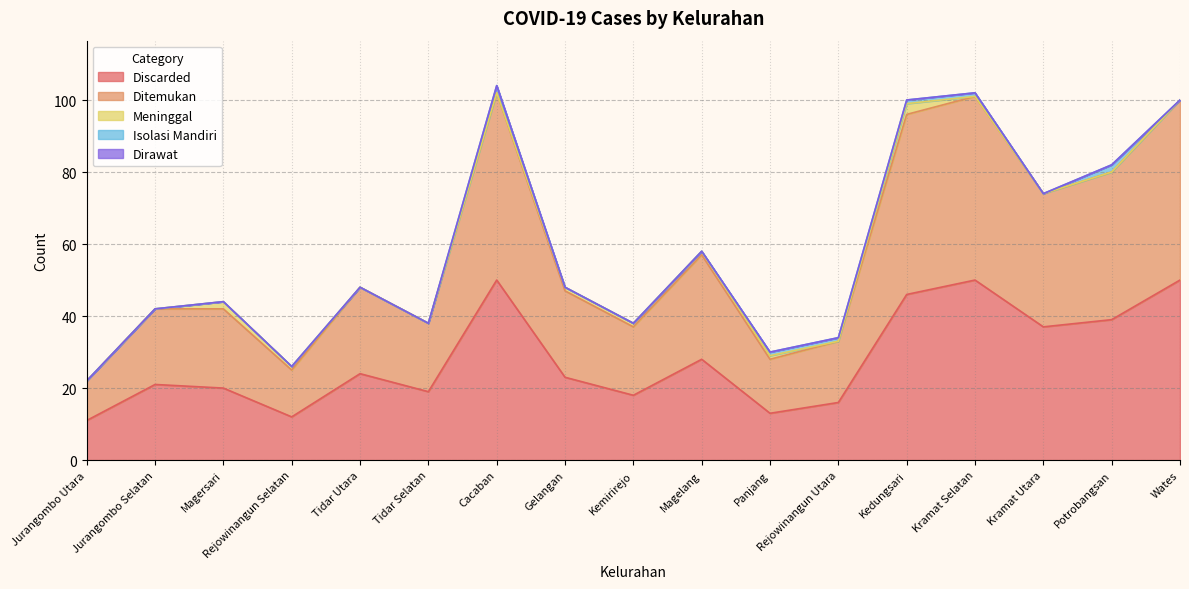

What position from the right is Magersari?

15